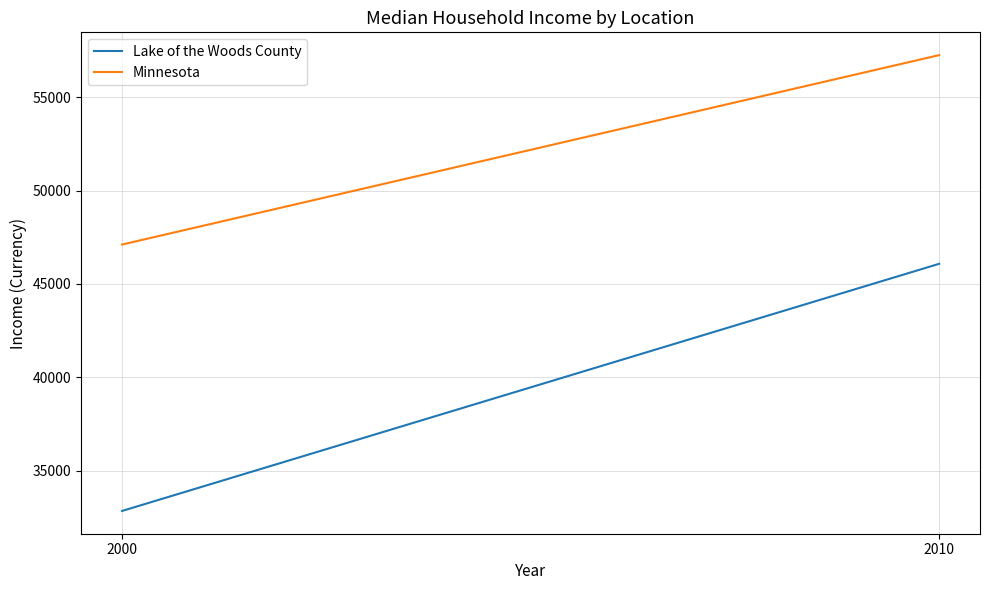

Between 2000 and 2010, which series saw the biggest shift?

Lake of the Woods County